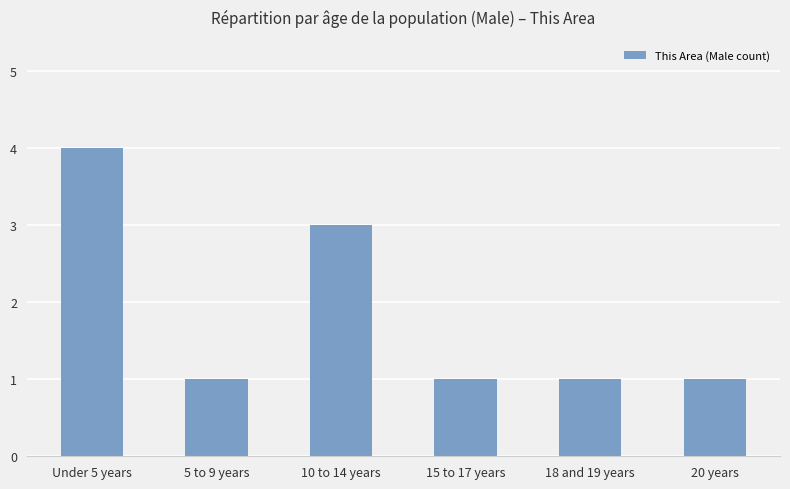

What is the sum of the values at 20 years and Under 5 years?

5